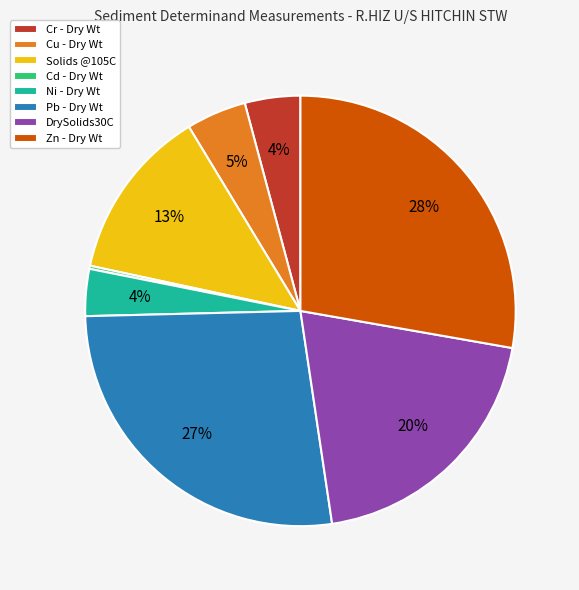

Do Pb - Dry Wt and Zn - Dry Wt together represent more than half of the pie?

Yes